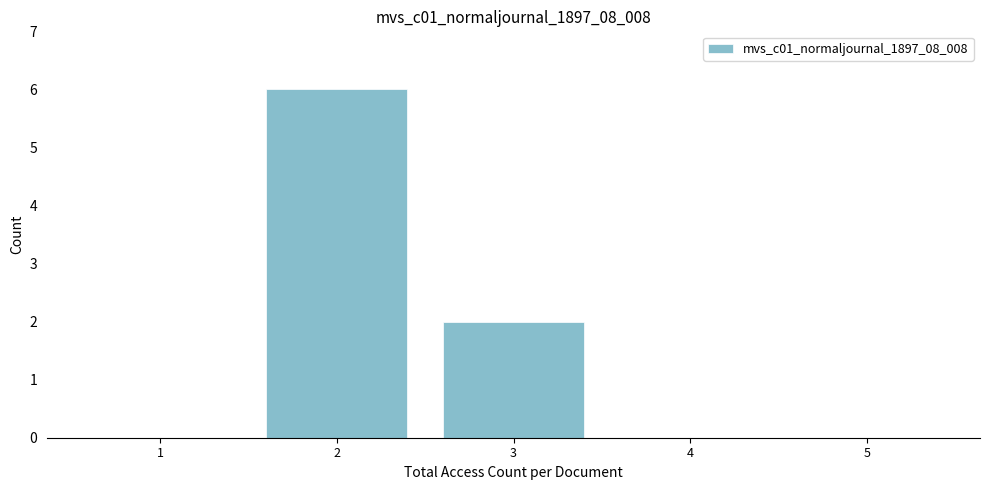

Reading right to left, what are all the values shown in this chart?

5=0	4=0	3=2	2=6	1=0